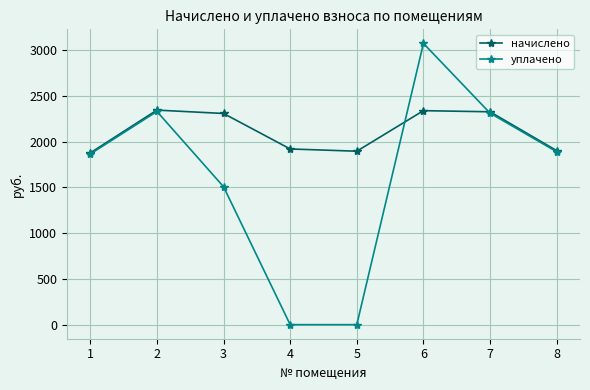

What is the sum of the уплачено values at 6 and 4?

3074.6